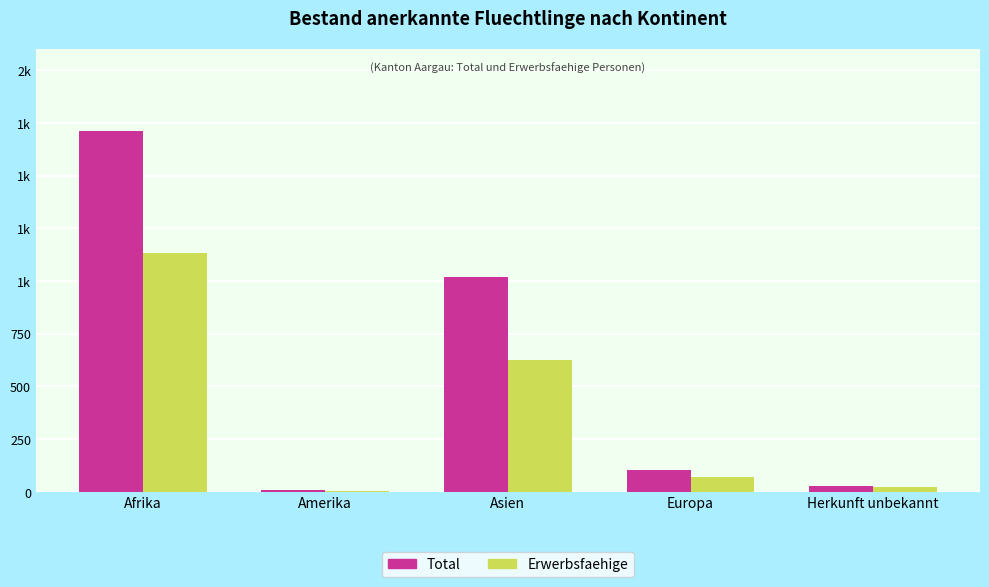

What is the average value of the Total series?

576